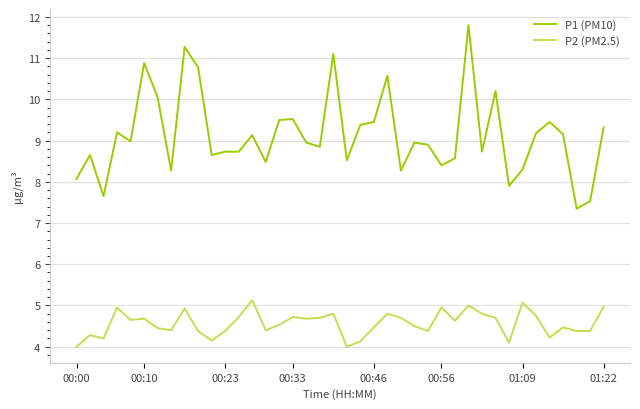

List the series in order of their peak value, highest first.

P1 (PM10), P2 (PM2.5)